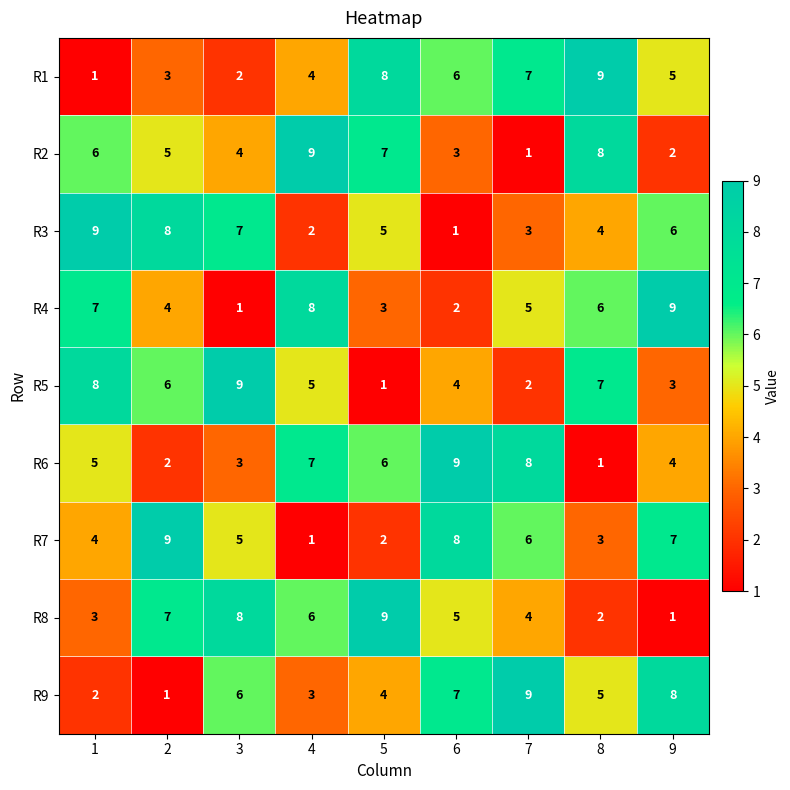

Rank the categories by R3 value from highest to lowest.

1, 2, 3, 9, 5, 8, 7, 4, 6